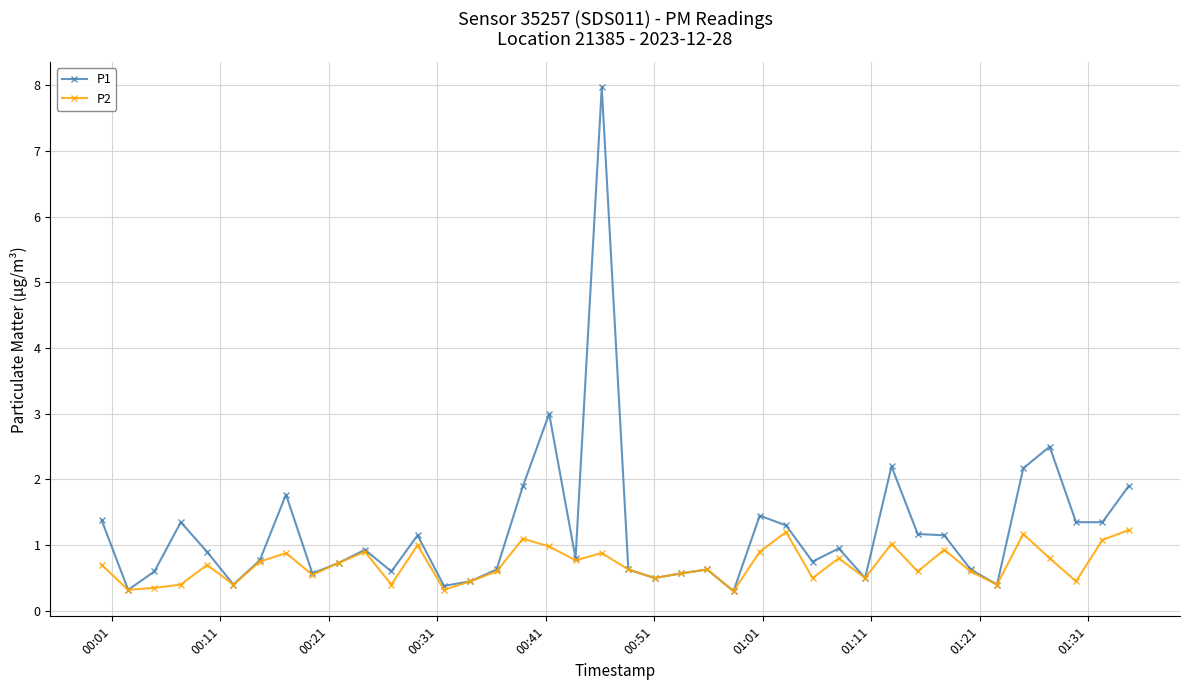

Which series has the largest total across all categories?

P1